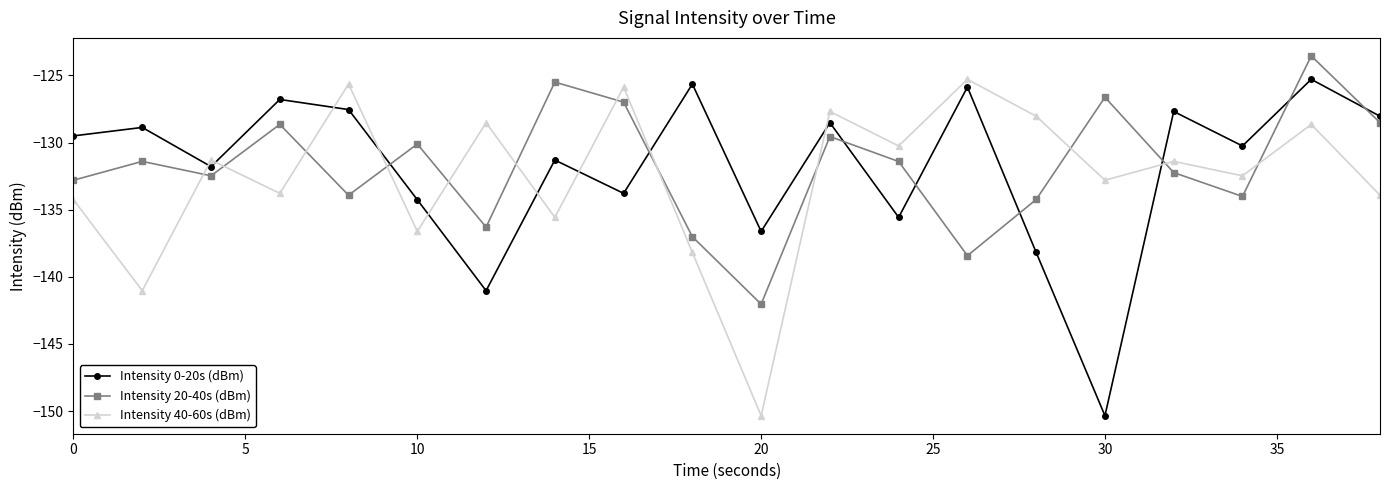

What is the value of the Intensity 40-60s (dBm) point at the 1st from the left?

-134.3